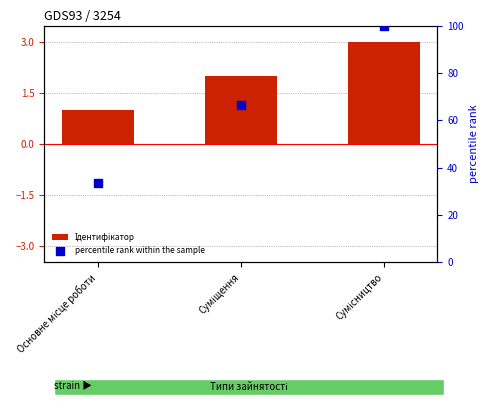

What are all the series names shown in the legend?

Ідентифікатор, percentile rank within the sample